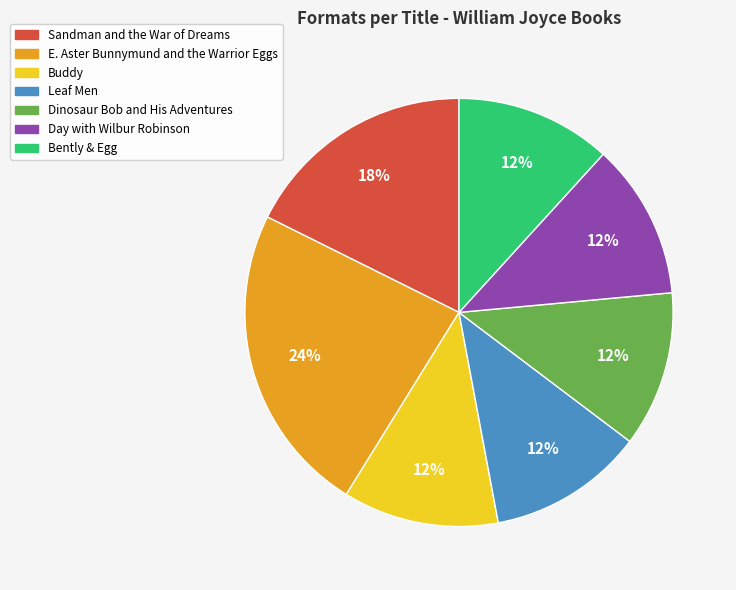

To the nearest percent, what is the difference between the largest and smallest slice percentages?

12%